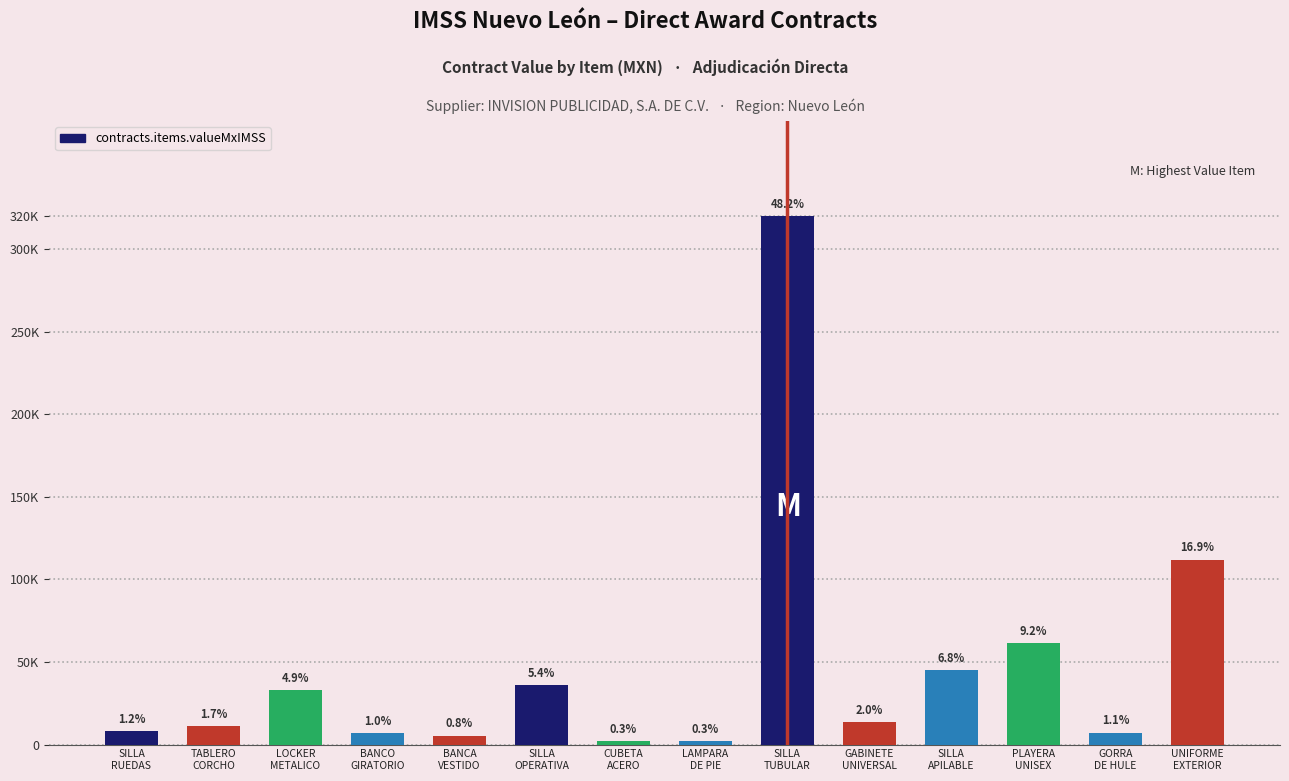

Rank the categories by value from highest to lowest.

SILLA
TUBULAR, UNIFORME
EXTERIOR, PLAYERA
UNISEX, SILLA
APILABLE, SILLA
OPERATIVA, LOCKER
METALICO, GABINETE
UNIVERSAL, TABLERO
CORCHO, SILLA
RUEDAS, GORRA
DE HULE, BANCO
GIRATORIO, BANCA
VESTIDO, CUBETA
ACERO, LAMPARA
DE PIE